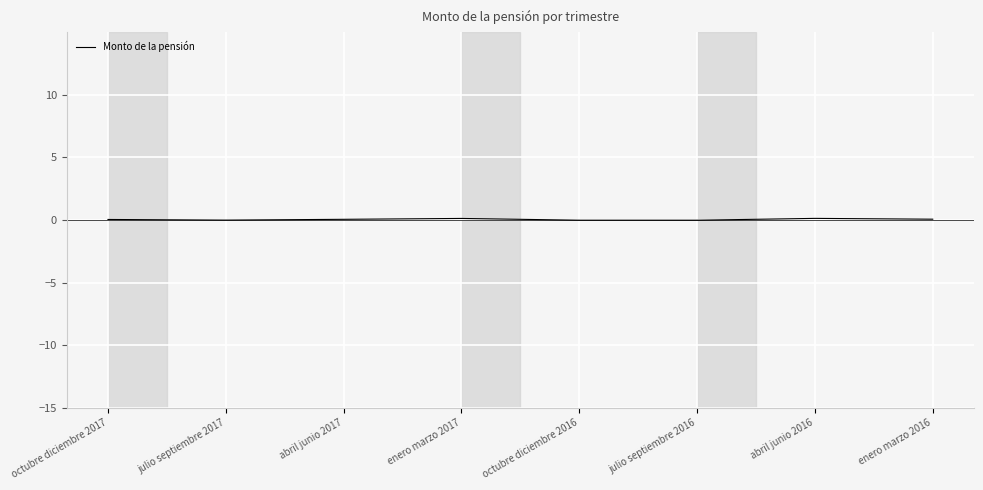

How many series are shown in this chart?

1